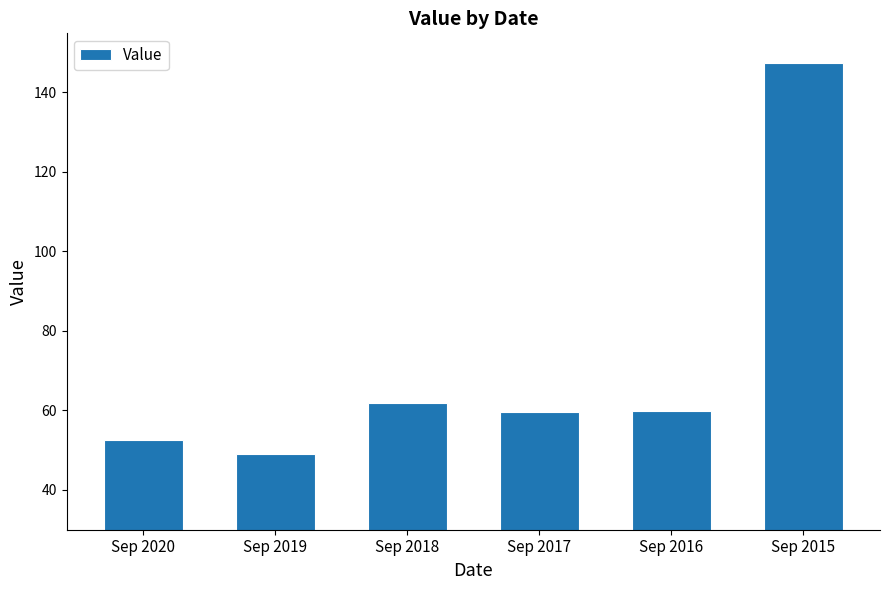

At which label is the value closest to 98?

Sep 2018